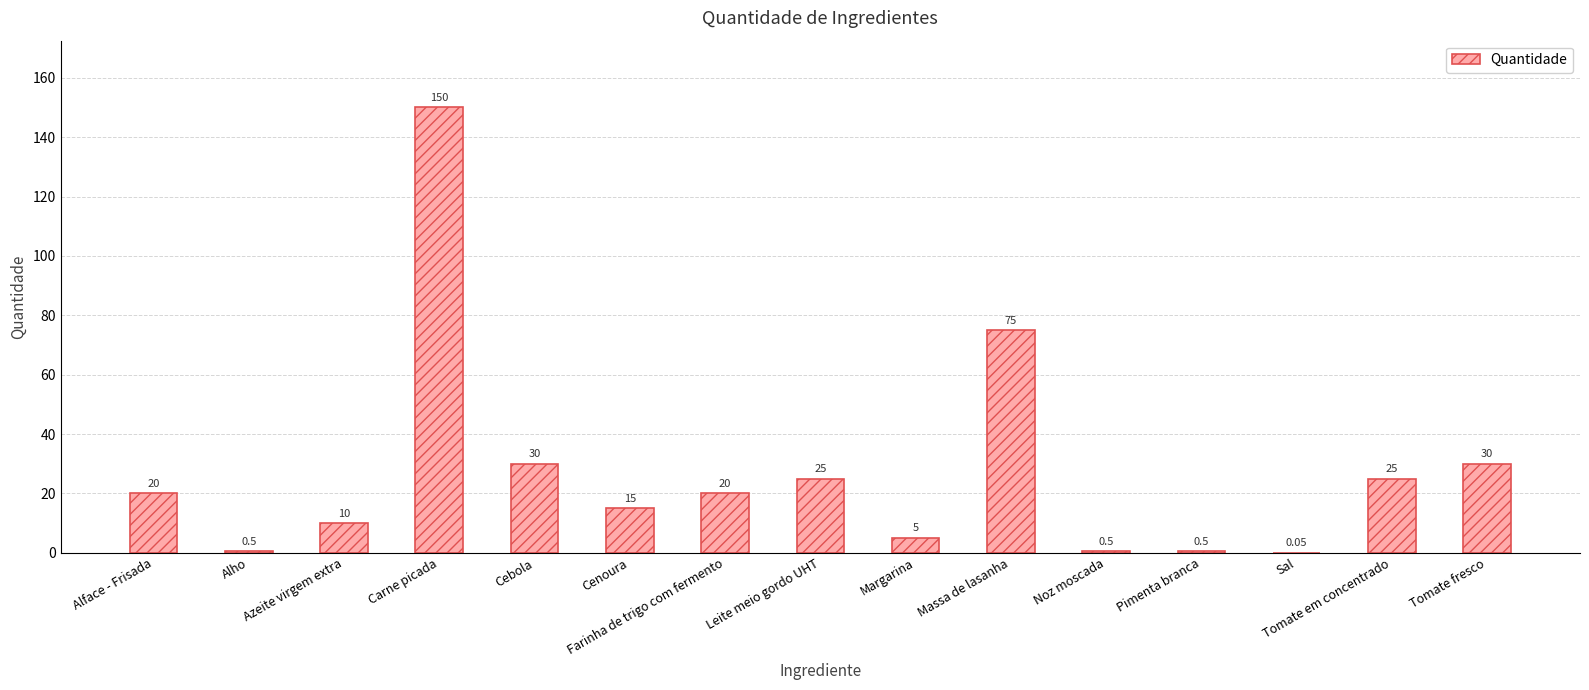

At which label is the value closest to 75?

Massa de lasanha